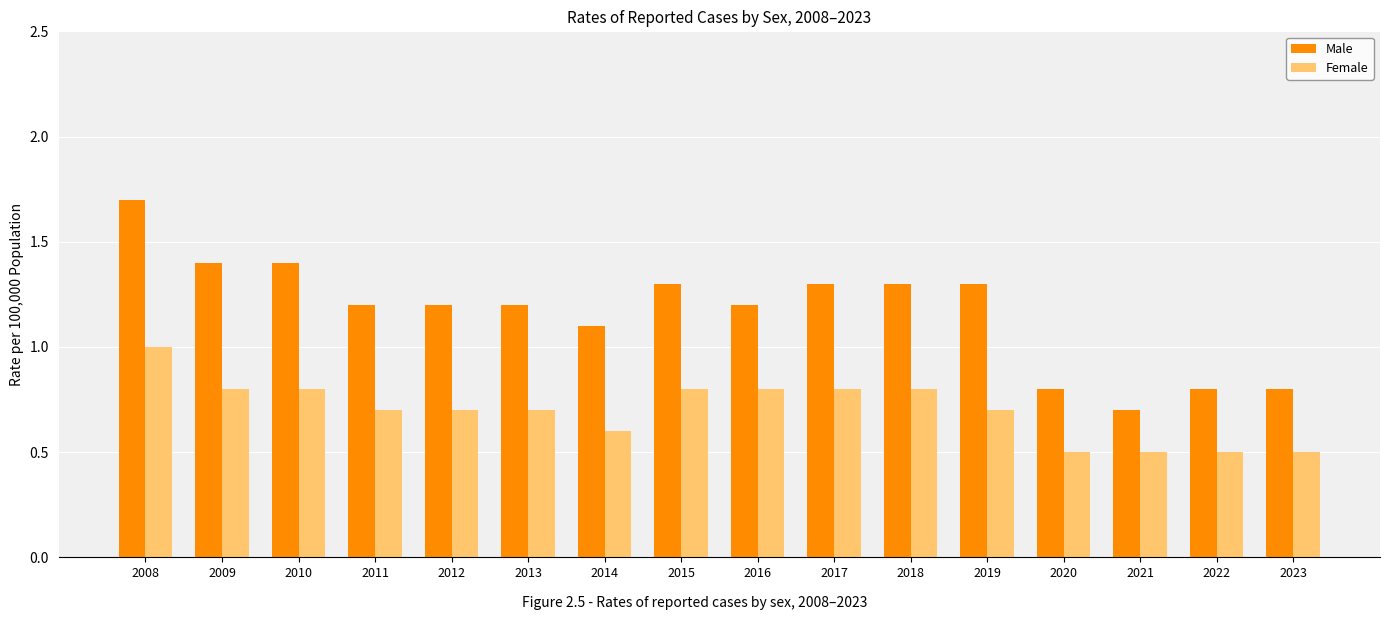

Reading left to right, transcribe all the data shown in this chart.

Male: 2008=1.7	2009=1.4	2010=1.4	2011=1.2	2012=1.2	2013=1.2	2014=1.1	2015=1.3	2016=1.2	2017=1.3	2018=1.3	2019=1.3	2020=0.8	2021=0.7	2022=0.8	2023=0.8
Female: 2008=1.0	2009=0.8	2010=0.8	2011=0.7	2012=0.7	2013=0.7	2014=0.6	2015=0.8	2016=0.8	2017=0.8	2018=0.8	2019=0.7	2020=0.5	2021=0.5	2022=0.5	2023=0.5